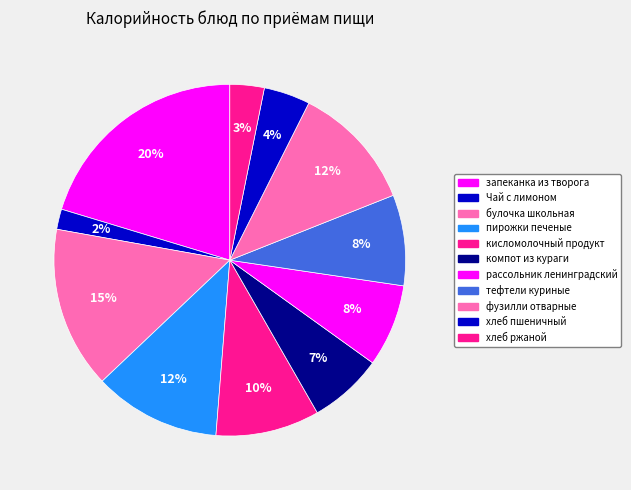

Which slice is the largest?

запеканка из творога